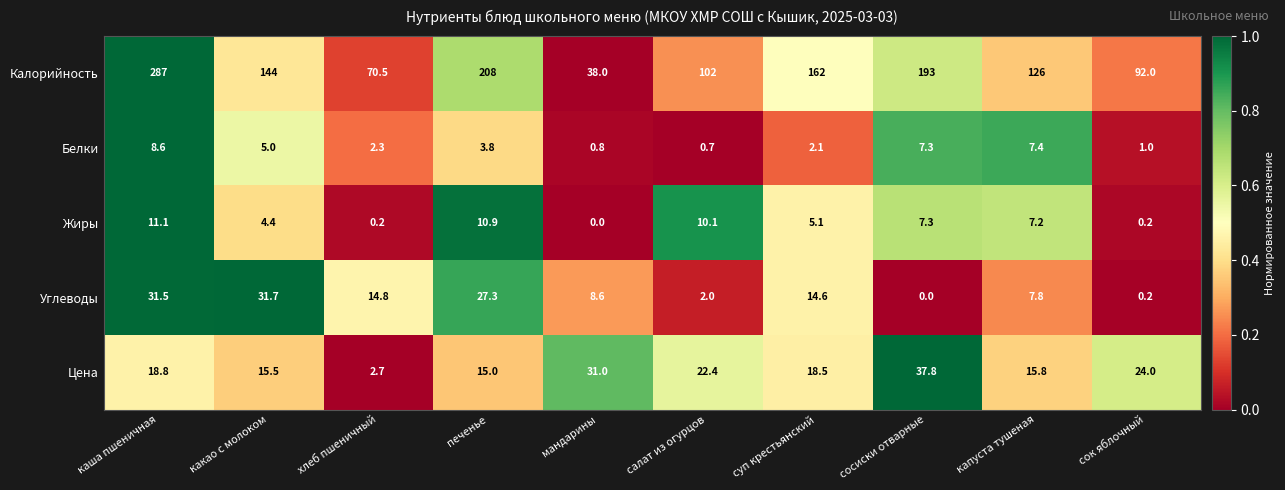

The Углеводы series shows 2.0 at салат из огурцов. True or false?

True